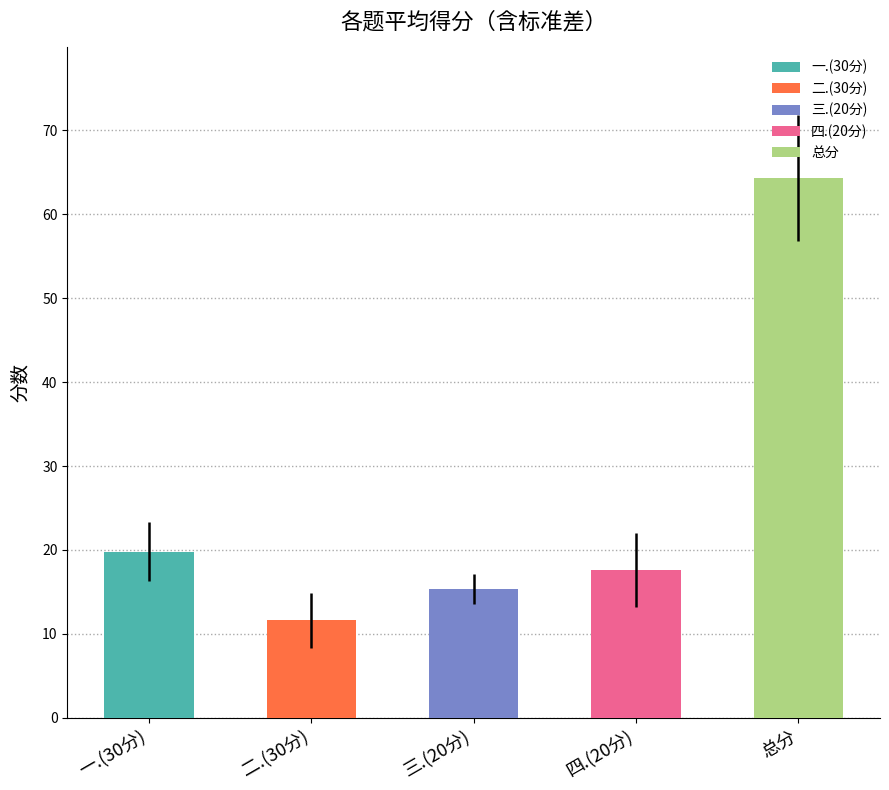

What is the average value?

25.7